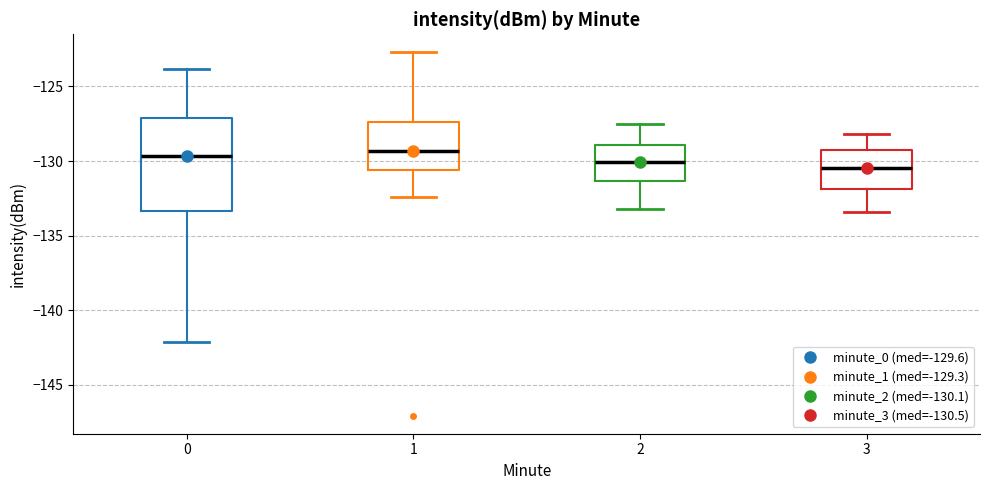

Reading left to right, read every box against the y-axis: the position of its median line, the range the box covers, and the ends of its whiskers. The values are not printed on the chart, so give them approximately, as read against the axis.

0: median -129.5, box -133.5 to -127.0, whiskers -142.0 to -124.0
1: median -129.5, box -130.5 to -127.5, whiskers -132.5 to -122.5
2: median -130.0, box -131.5 to -129.0, whiskers -133.0 to -127.5
3: median -130.5, box -132.0 to -129.0, whiskers -133.5 to -128.0